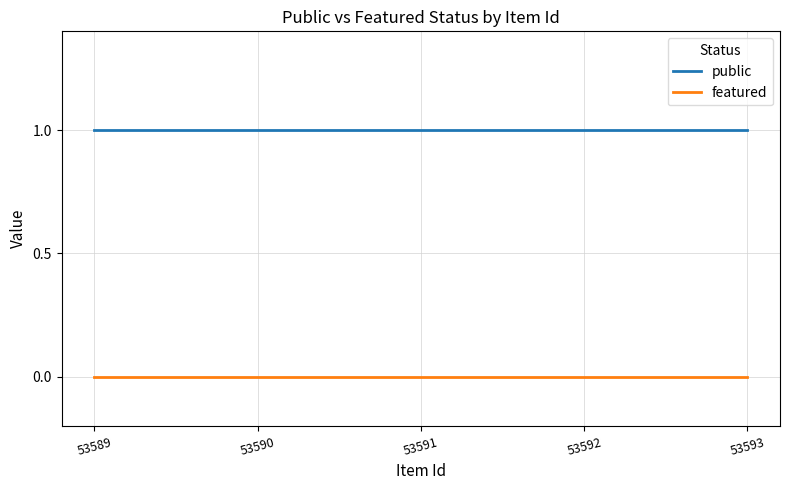

Is the value of featured at 53590 greater than the value of public at 53592?

No